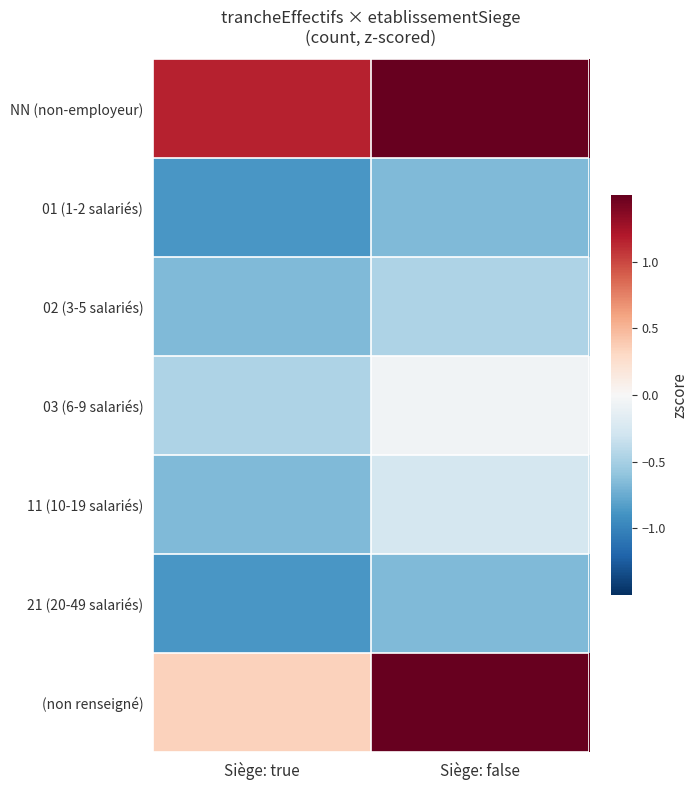

Which label corresponds to the smallest value in the chart?

Siège: true